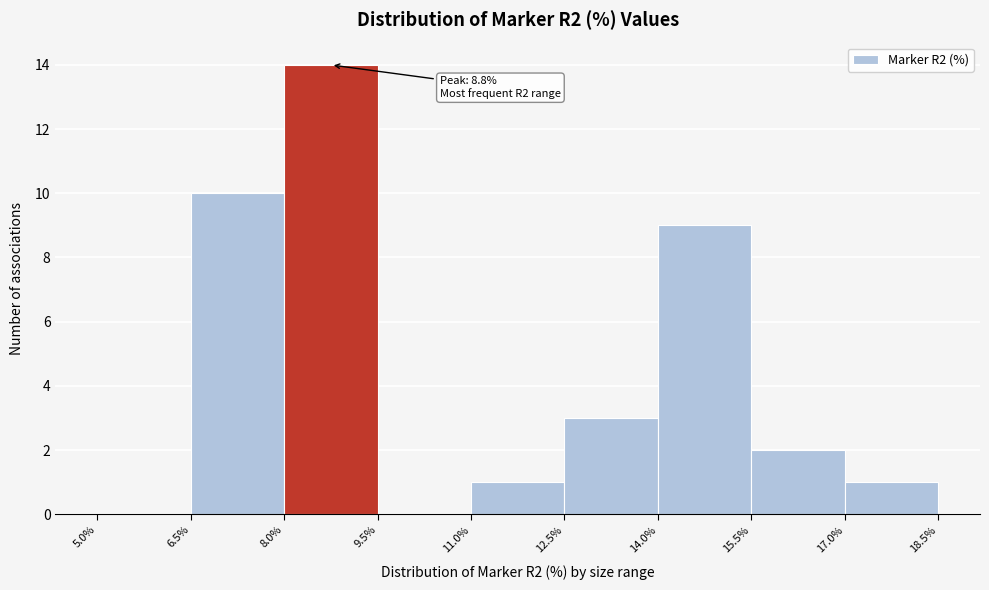

Which range on the x-axis has the tallest bar?

8.0% to 9.5%